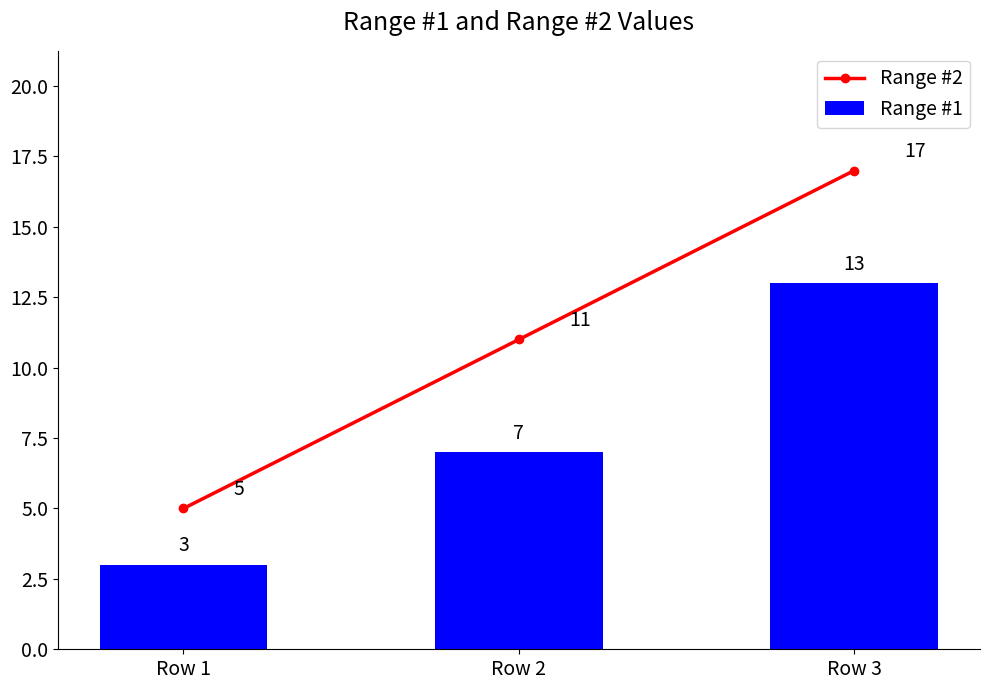

At which label does Range #2 first exceed 11?

Row 3